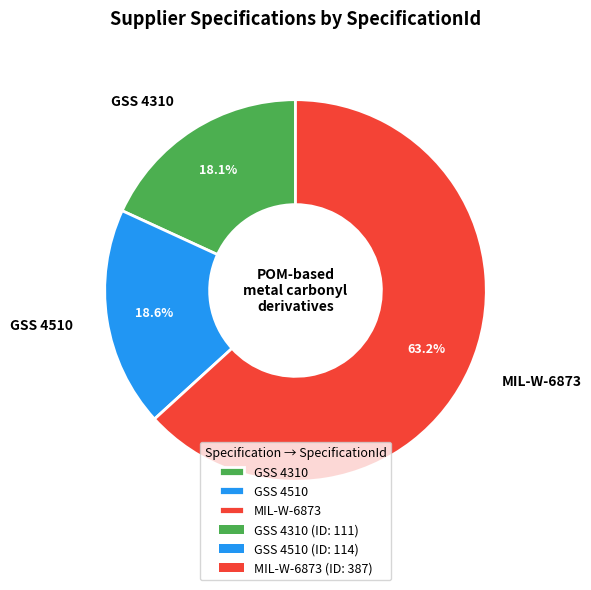

Which slice represents more than half of the pie?

MIL-W-6873